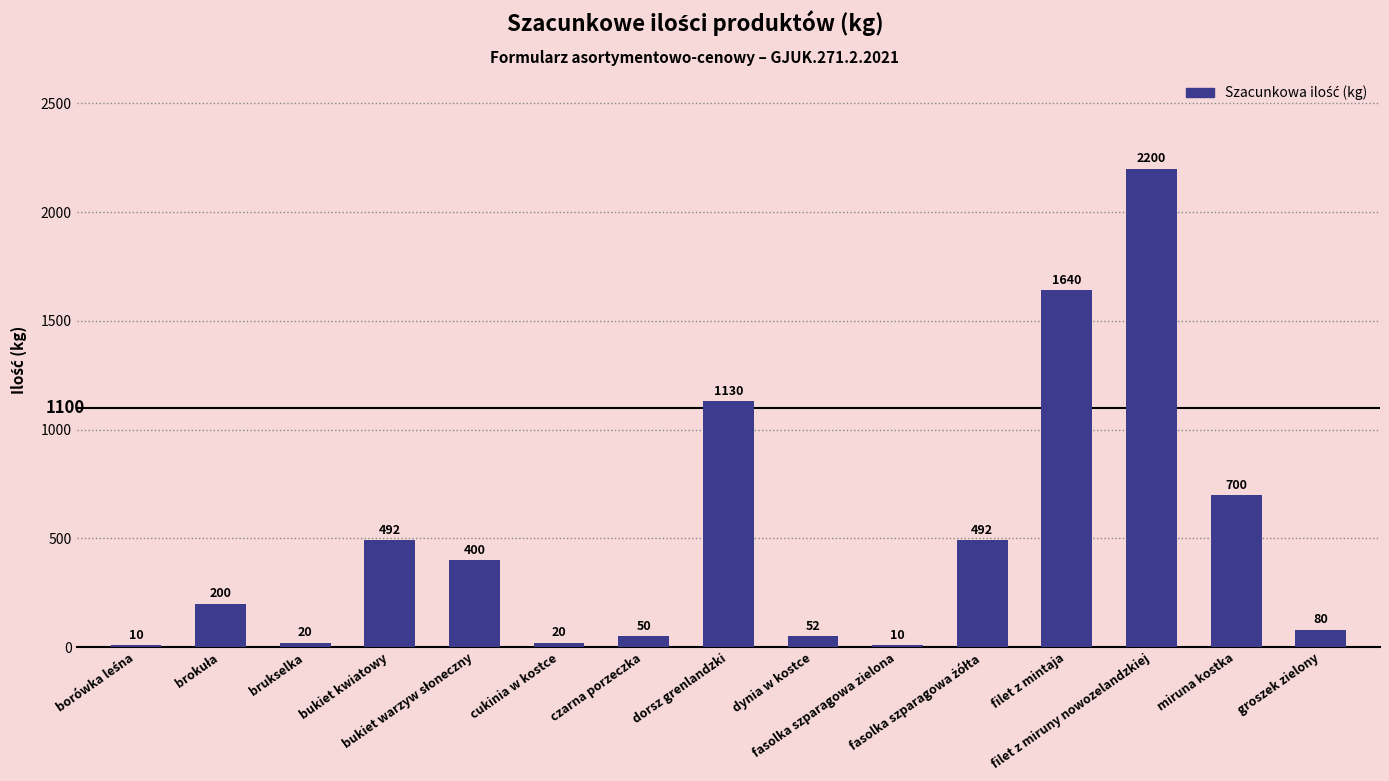

The chart shows a value of 492 at bukiet kwiatowy. True or false?

True